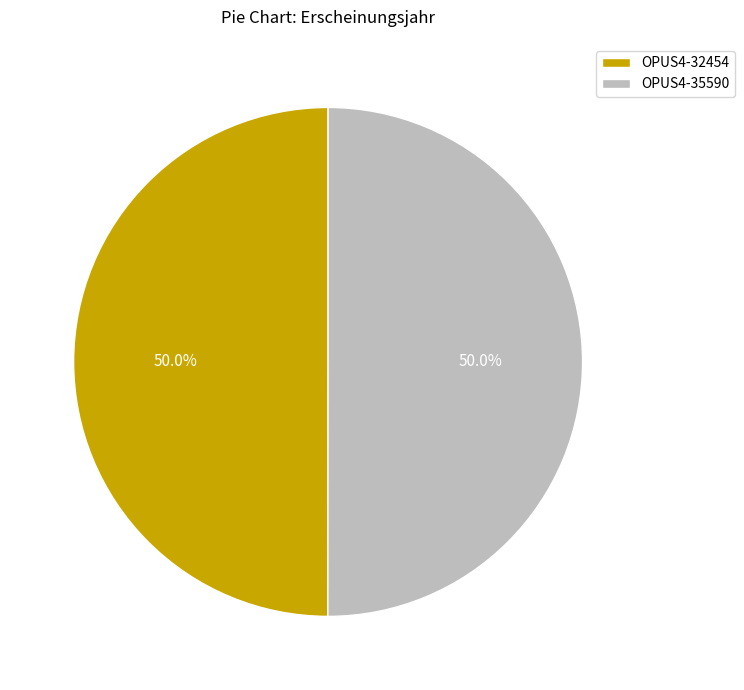

Approximately how many times larger is the value at OPUS4-35590 compared to OPUS4-32454?

1.0